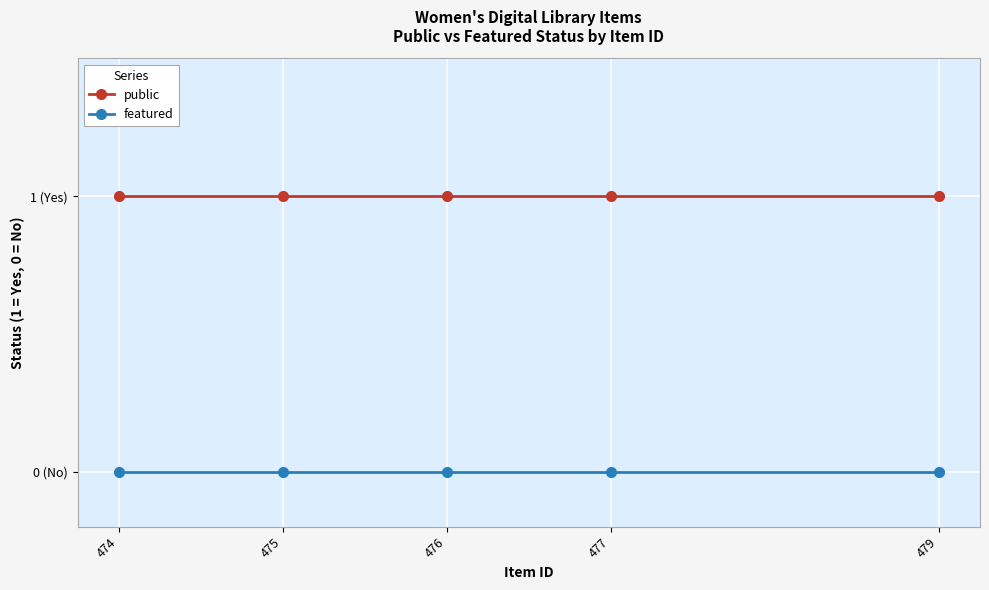

What are all the series names shown in the legend?

public, featured